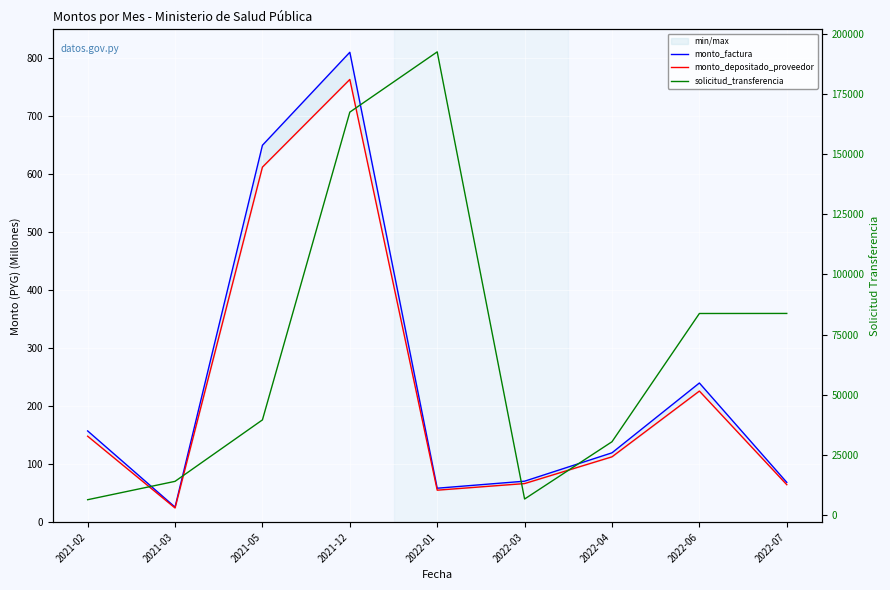

At which category is the sum across all series the highest?

2022-01